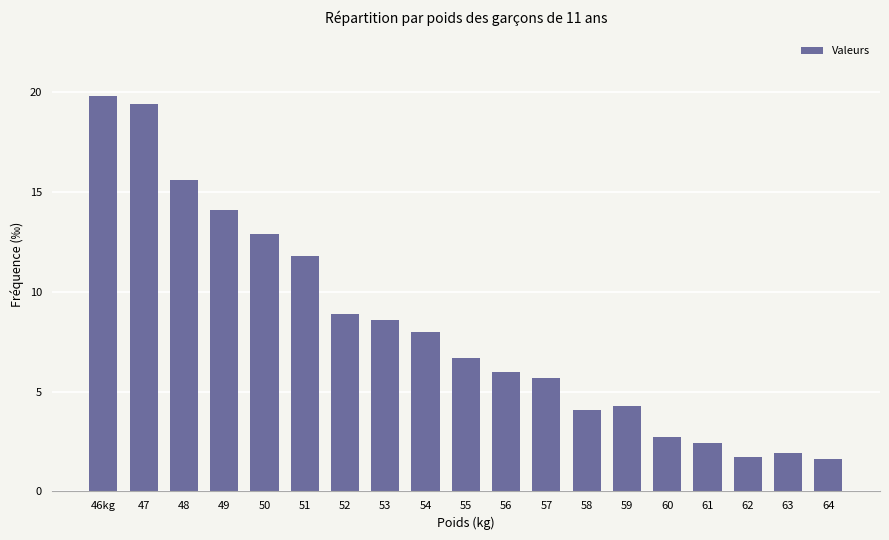

What is the change in value from 57 to 62?

-4.0